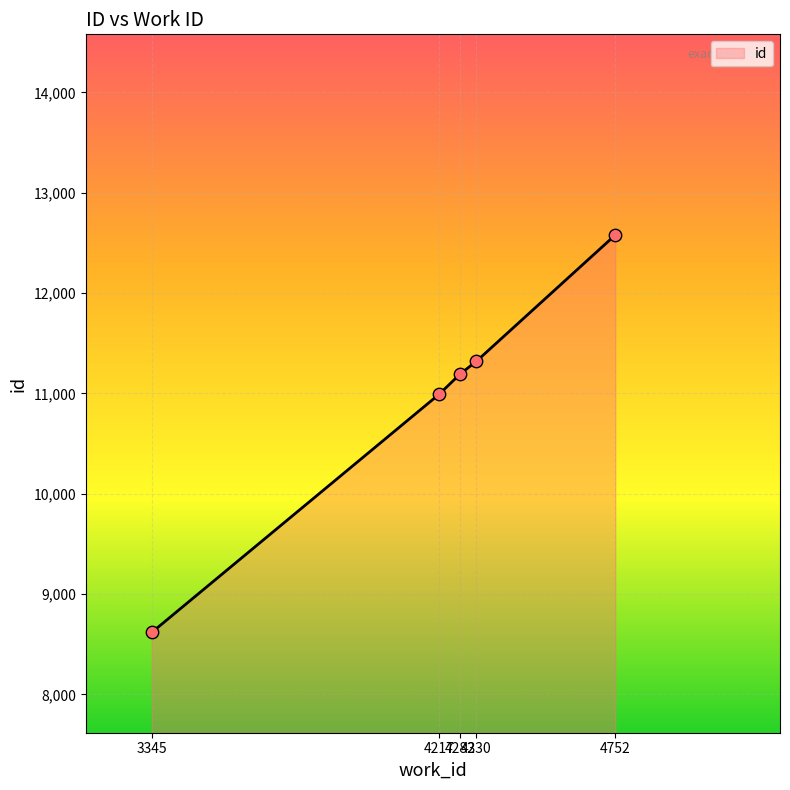

Approximately how many times larger is the value at 4330 compared to 4217?

1.0